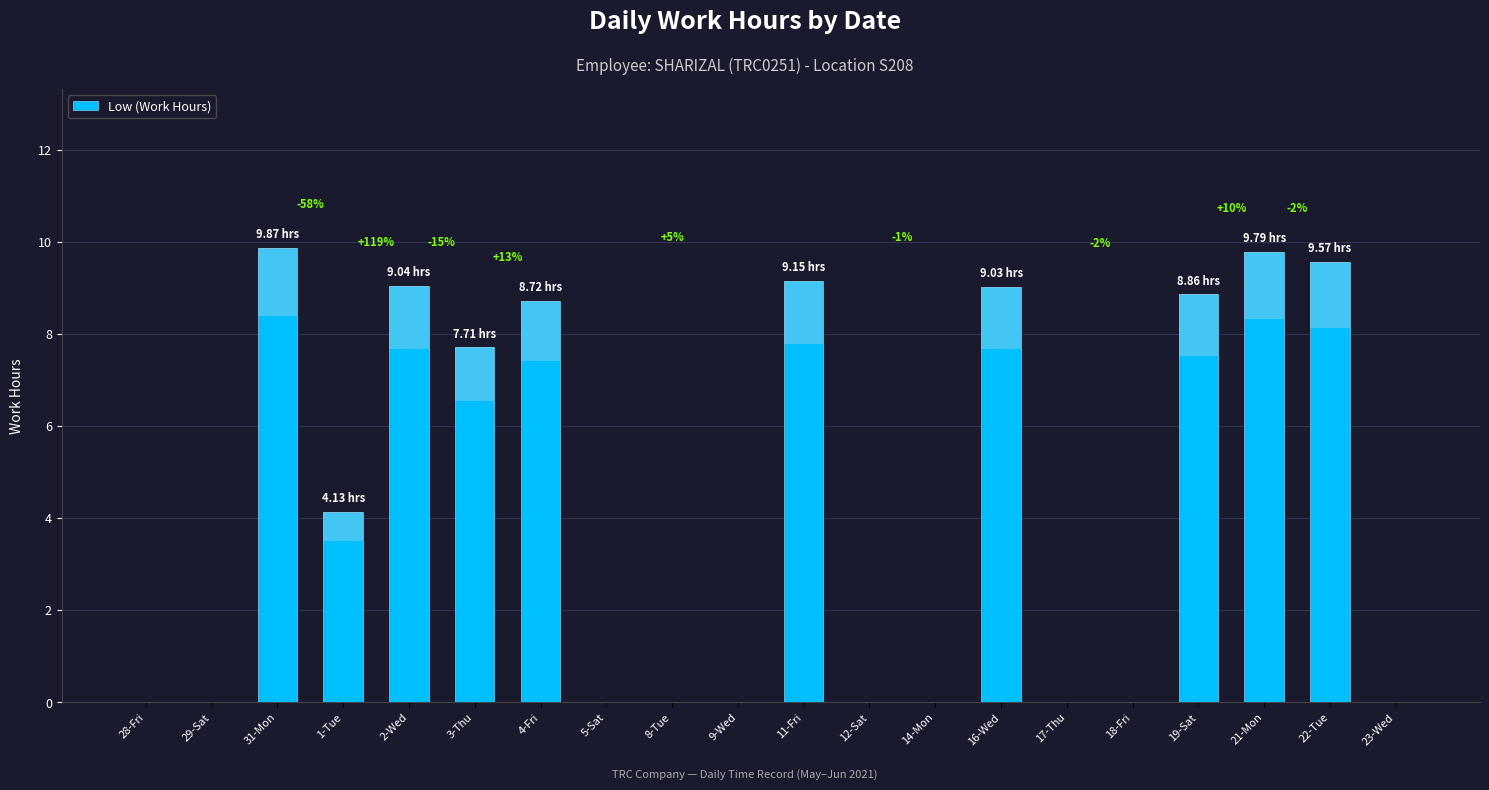

What is the difference between the maximum and minimum values?

9.9